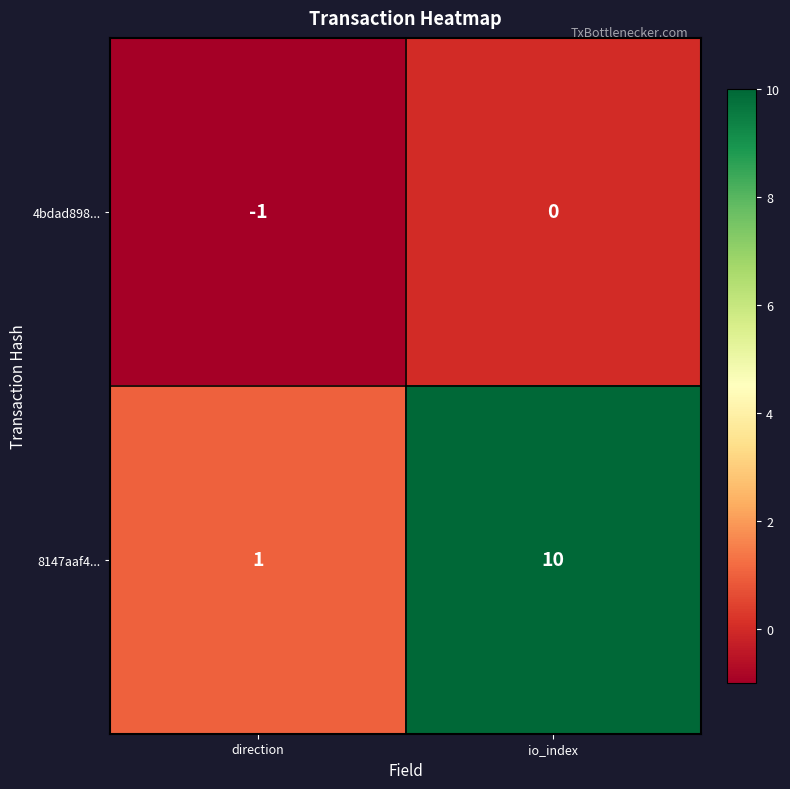

At which label is 8147aaf4... closest to 5?

direction